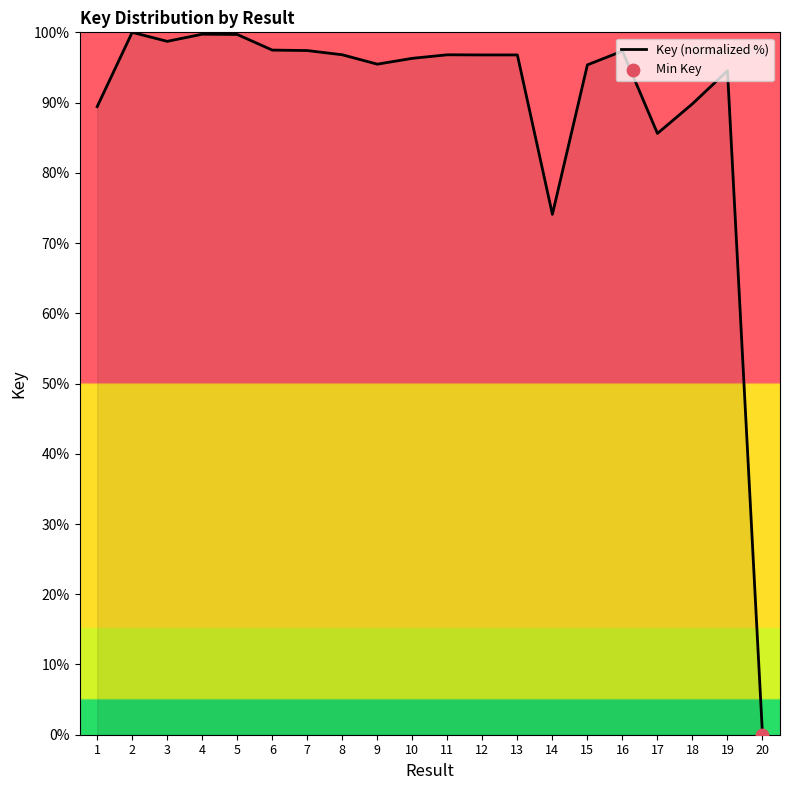

Which has a higher value, 13 or 20?

13